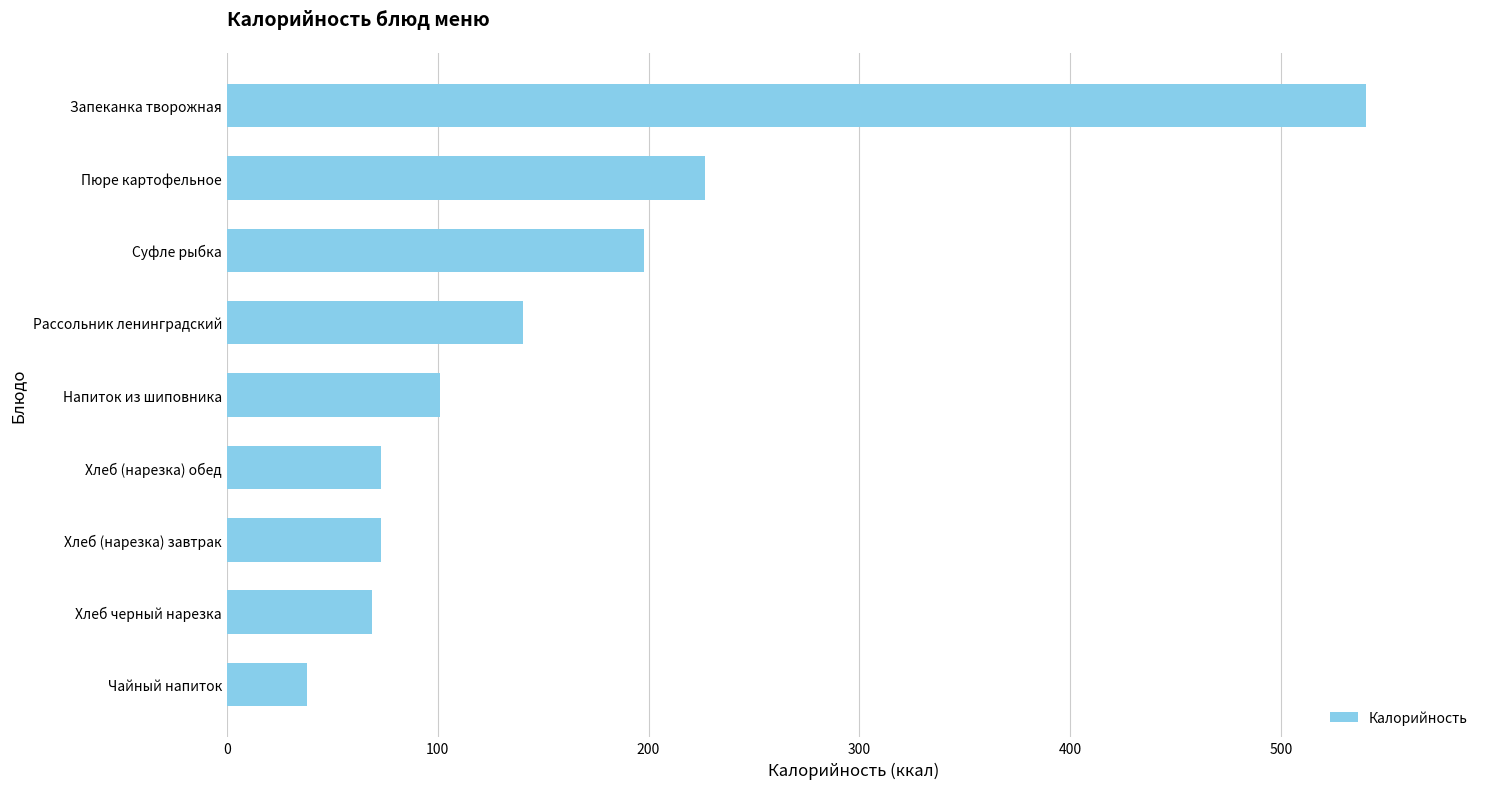

What is the minimum value shown in the chart?

37.9